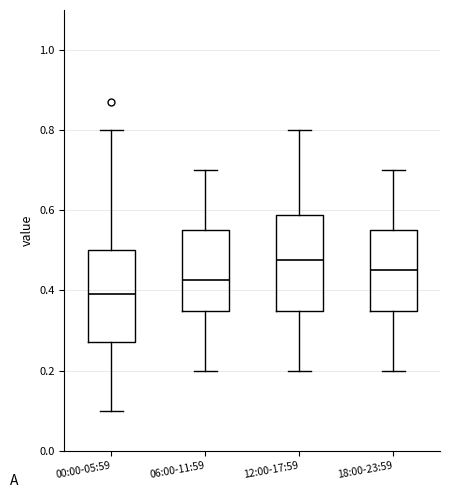

Reading left to right, transcribe this box plot: for each box, give where its median line is, the range the box spans, and where its two whiskers end, as read against the y-axis. The values are not printed on the chart, so give them approximately, as read against the axis.

00:00-05:59: median 0.40, box 0.28 to 0.50, whiskers 0.10 to 0.80
06:00-11:59: median 0.42, box 0.36 to 0.56, whiskers 0.20 to 0.70
12:00-17:59: median 0.48, box 0.36 to 0.58, whiskers 0.20 to 0.80
18:00-23:59: median 0.46, box 0.36 to 0.56, whiskers 0.20 to 0.70